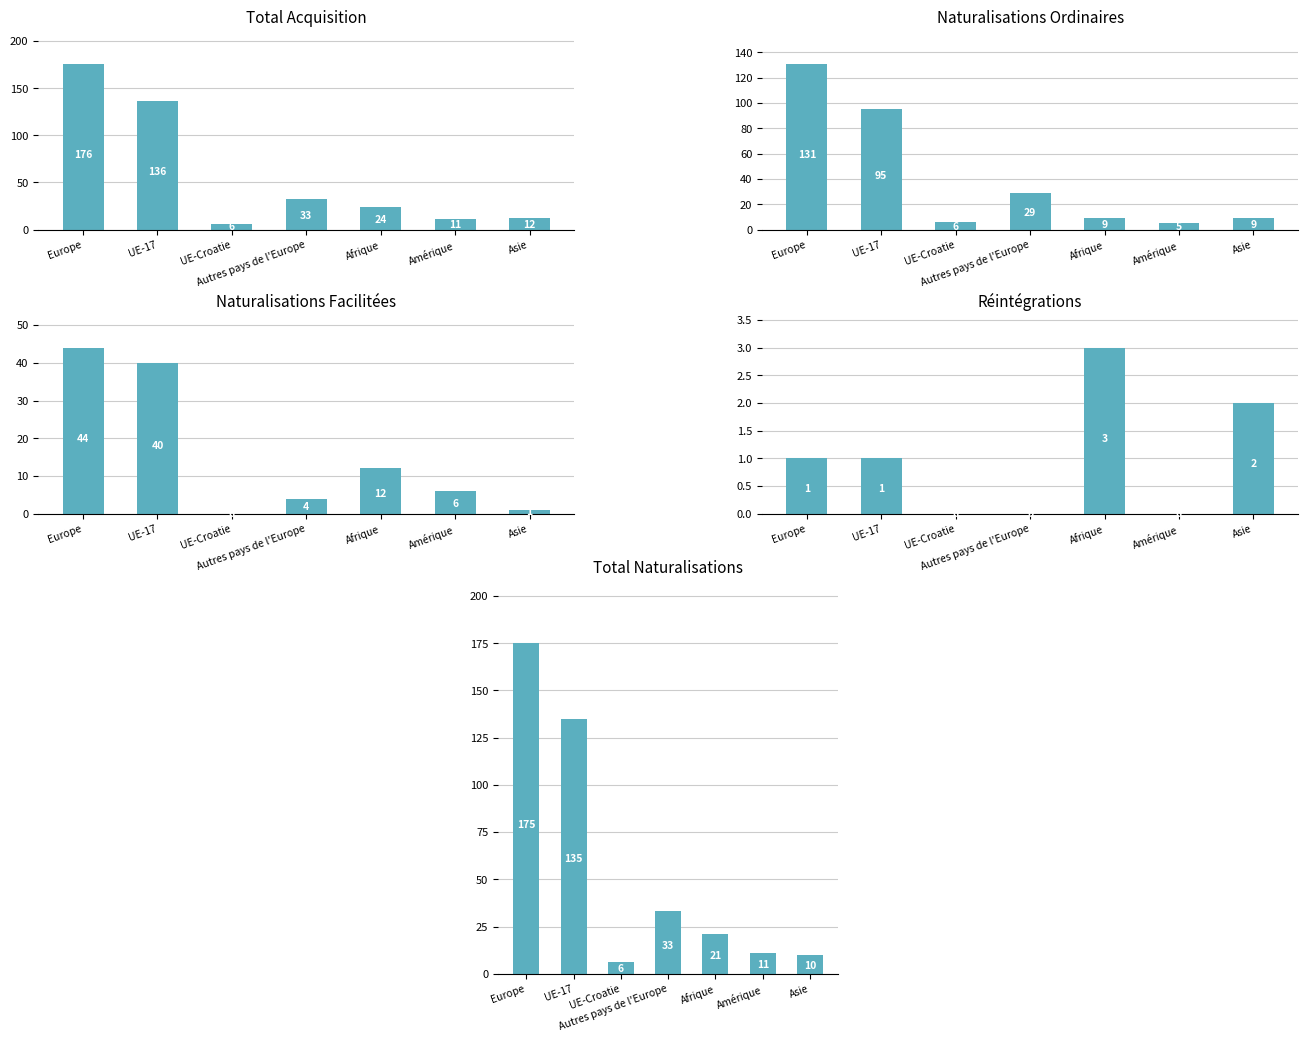

What is the average value of the Naturalisations Ordinaires series?

41